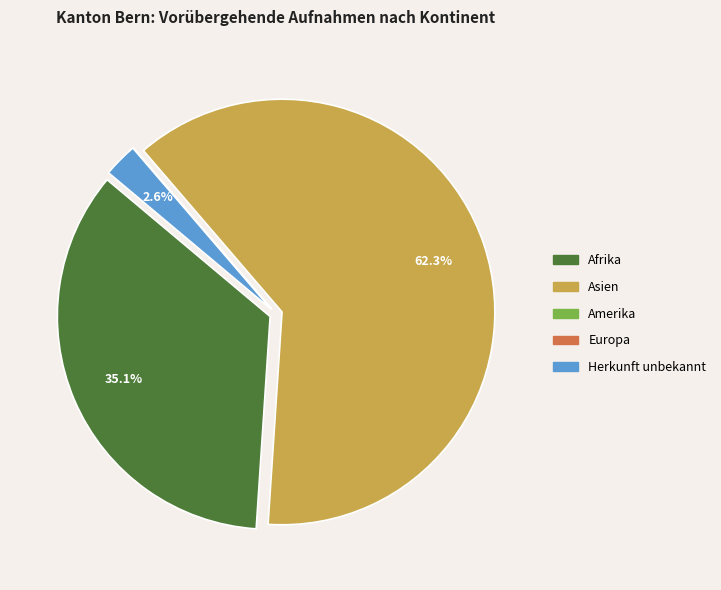

What is the largest slice in the pie chart?

Asien